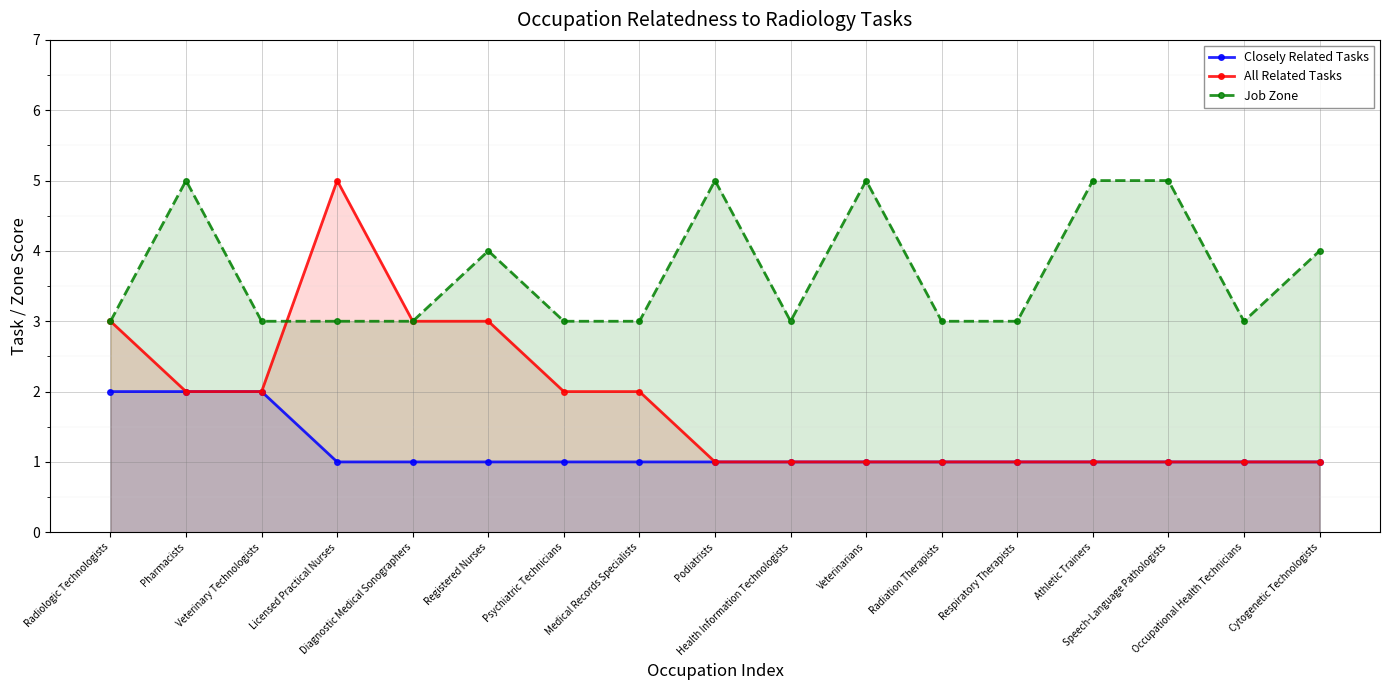

True or false: Closely Related Tasks has more than 2 interior local peaks.

False